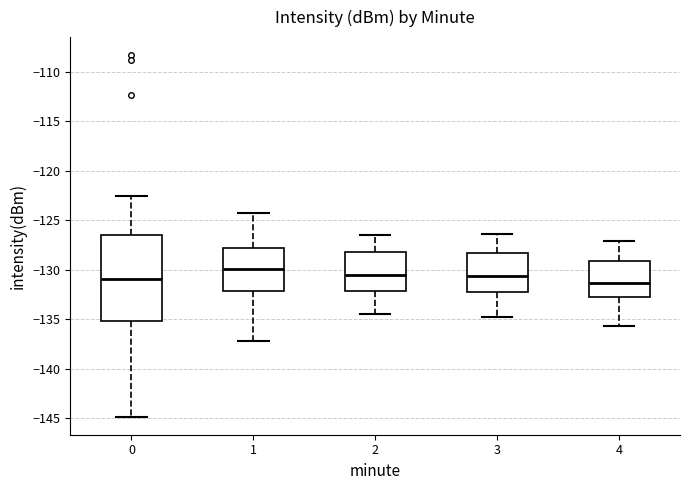

Reading left to right, read every box against the y-axis: the position of its median line, the range the box covers, and the ends of its whiskers. The values are not printed on the chart, so give them approximately, as read against the axis.

0: median -131.0, box -135.0 to -126.5, whiskers -145.0 to -122.5
1: median -130.0, box -132.0 to -128.0, whiskers -137.0 to -124.0
2: median -130.5, box -132.0 to -128.0, whiskers -134.5 to -126.5
3: median -130.5, box -132.0 to -128.5, whiskers -135.0 to -126.5
4: median -131.5, box -132.5 to -129.0, whiskers -135.5 to -127.0